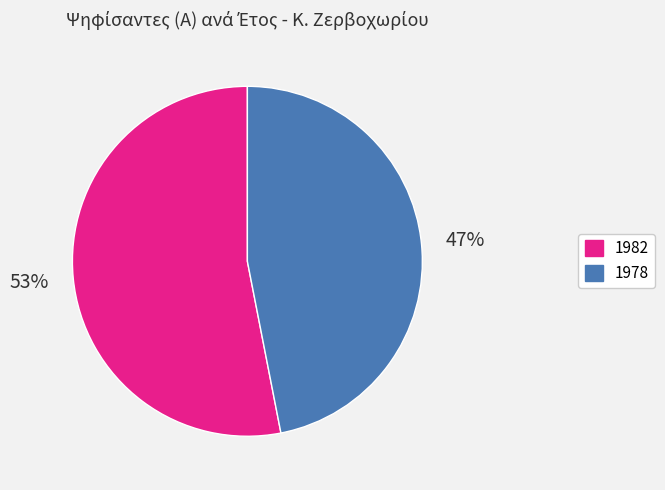

Which has a higher value, 1978 or 1982?

1982